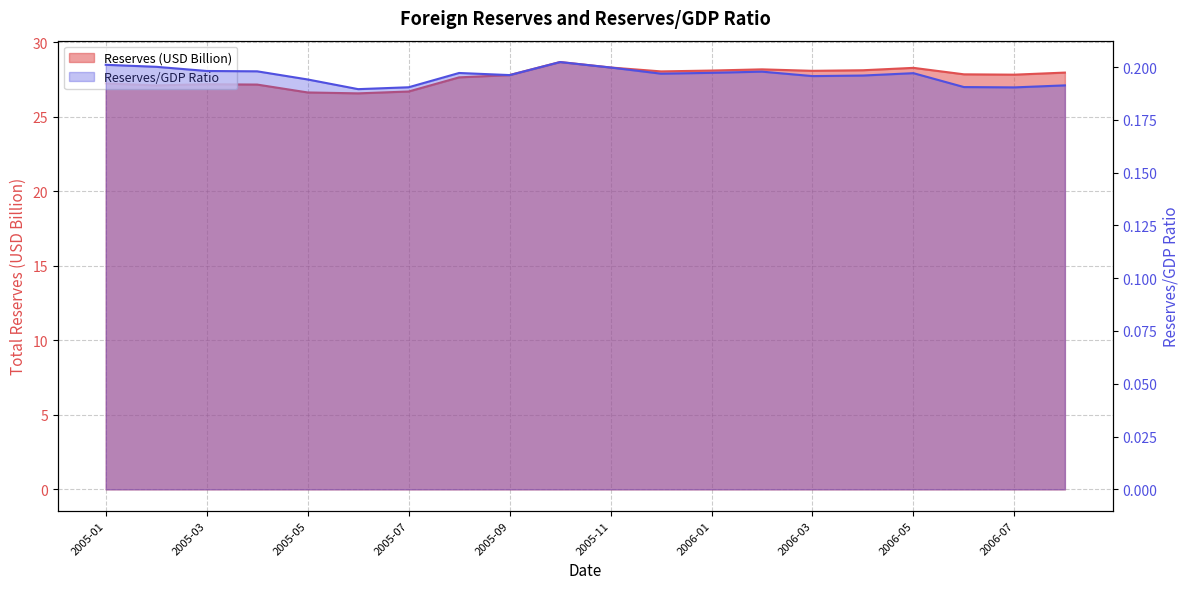

What position from the left is 2005-09?

9